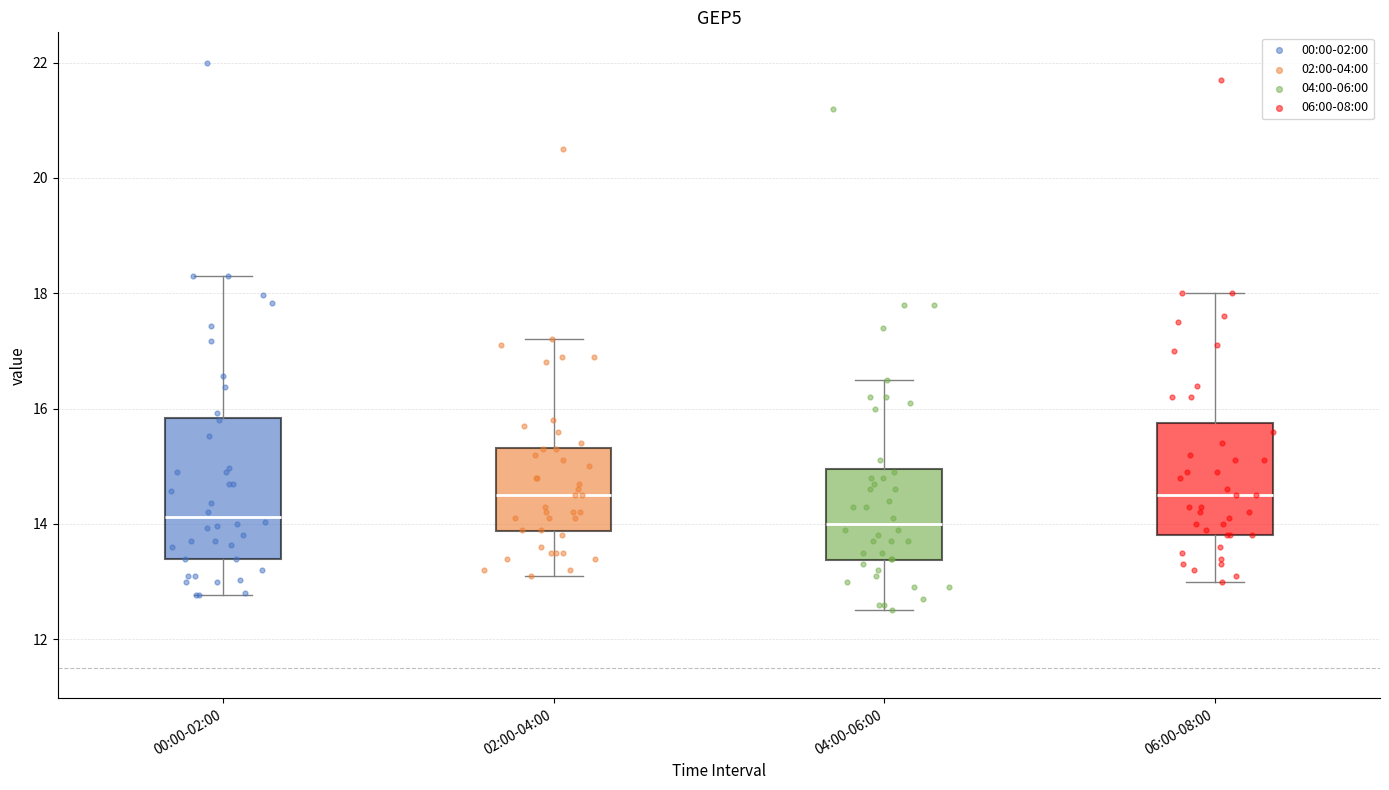

Which box is the tallest, from its lower edge to its upper edge?

00:00-02:00